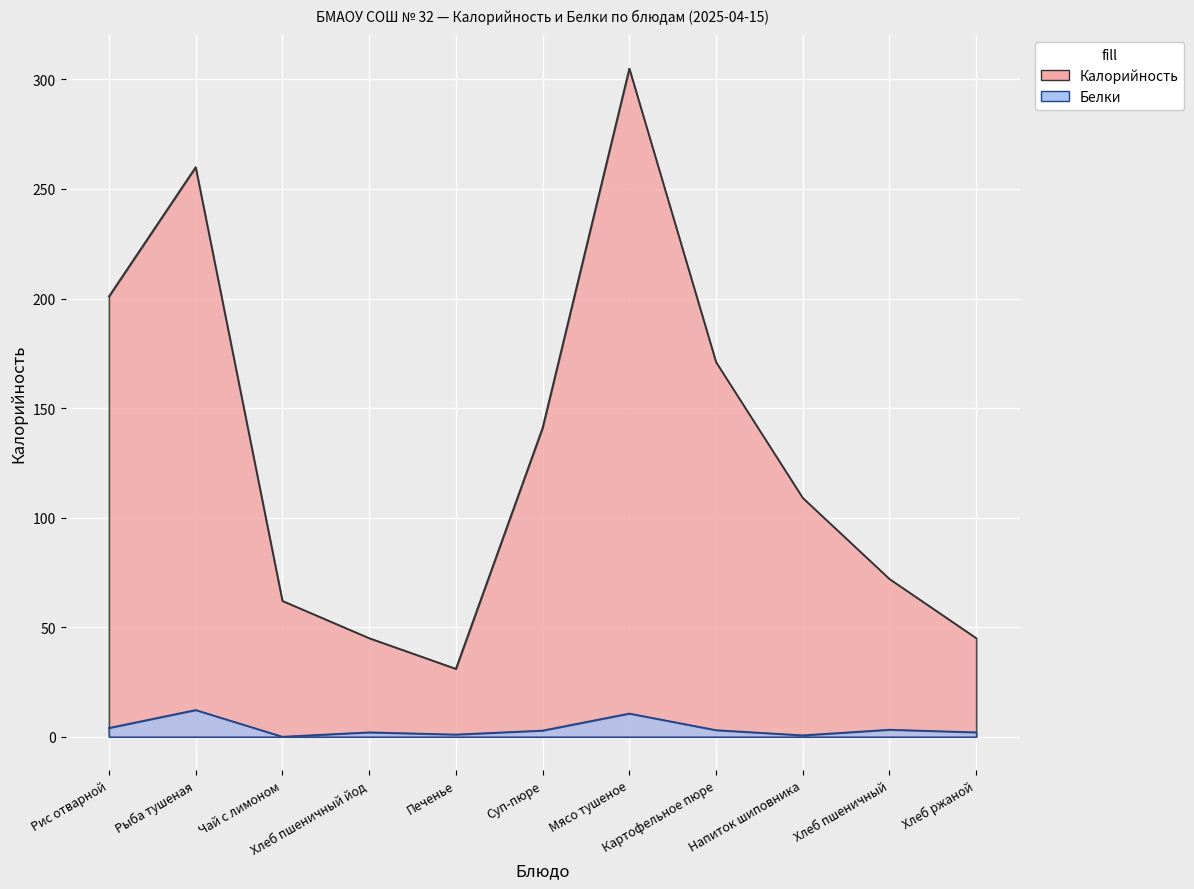

True or false: Калорийность and Белки intersect in this chart.

False